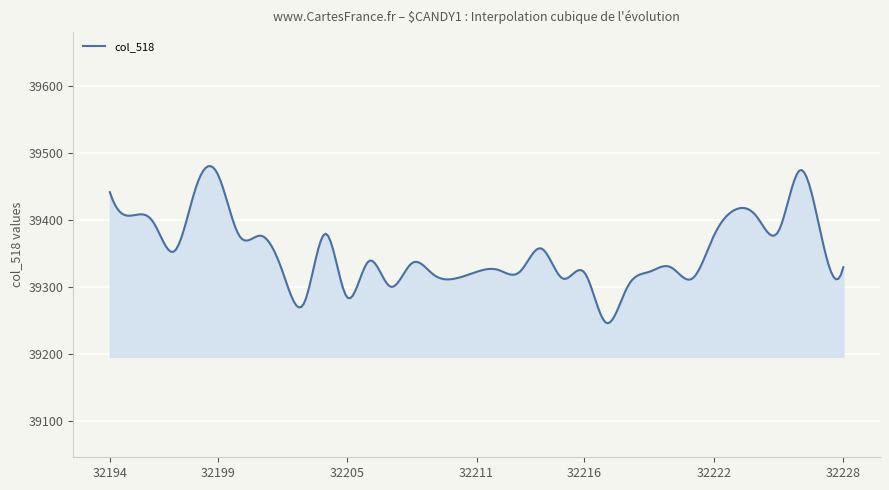

What is the difference between the maximum and minimum values?

234.7